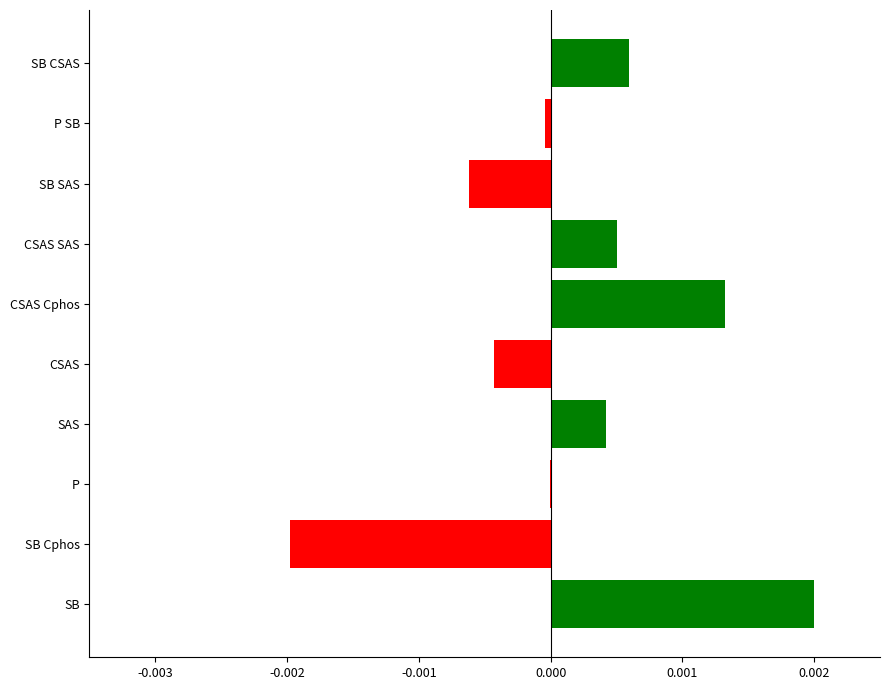

At which category does the chart reach its peak across all series?

SB